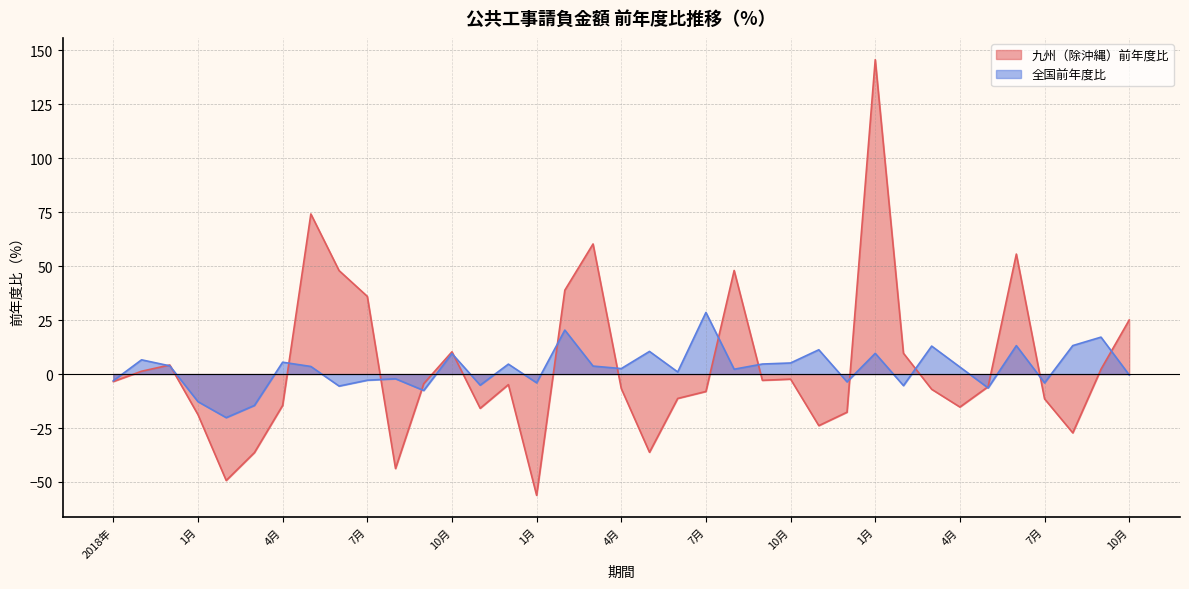

Rank the categories by 九州（除沖縄）前年度比 value from lowest to highest.

1月, 2月, 8月, 3月, 5月, 8月, 11月, 1月, 12月, 11月, 4月, 4月, 7月, 6月, 7月, 3月, 4月, 5月, 12月, 9月, 2018年, 9月, 10月, 2019年, 9月, 2020年, 2月, 10月, 10月, 7月, 2月, 6月, 8月, 6月, 3月, 5月, 1月